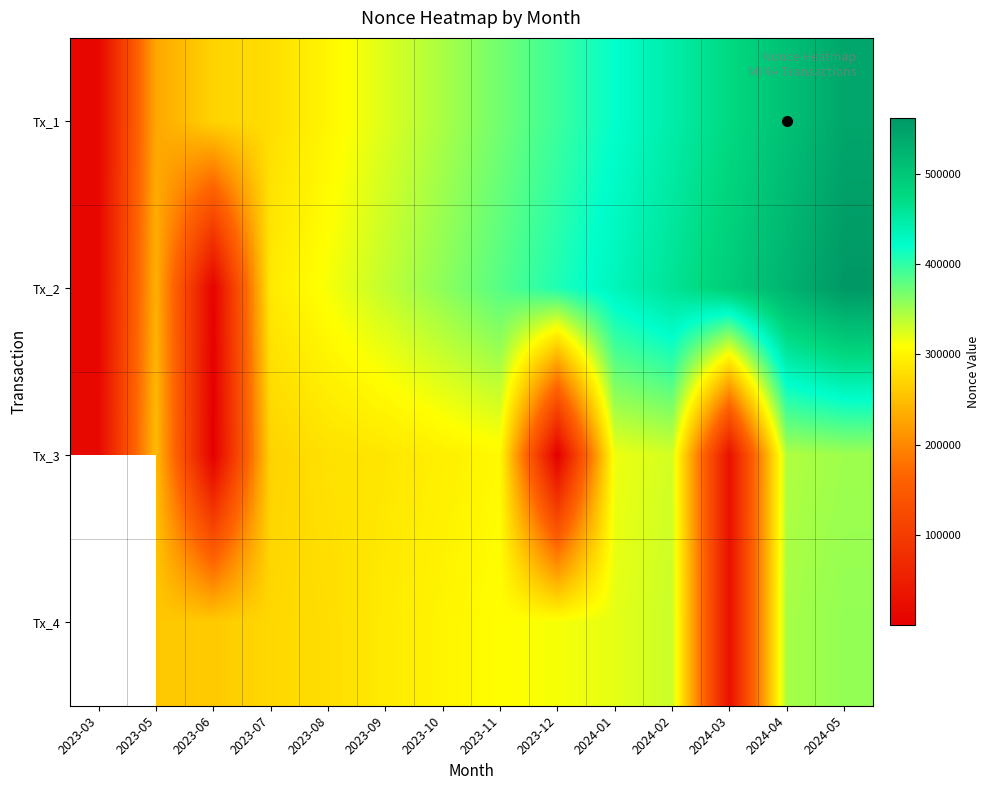

What is the difference between the second highest and minimum values in the Tx_1 series?

494817.0